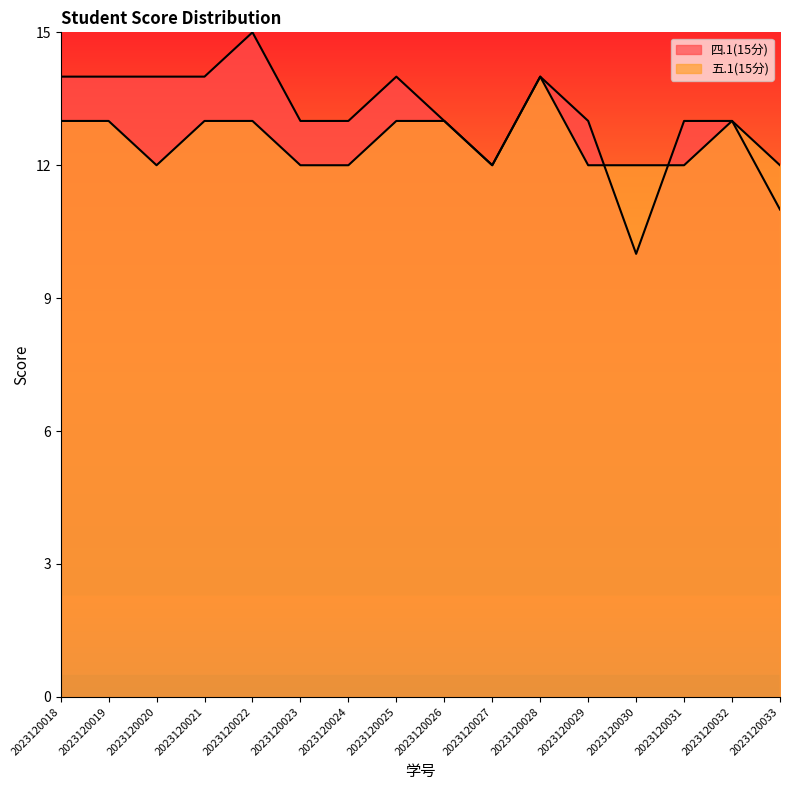

What is the smallest value displayed?

10